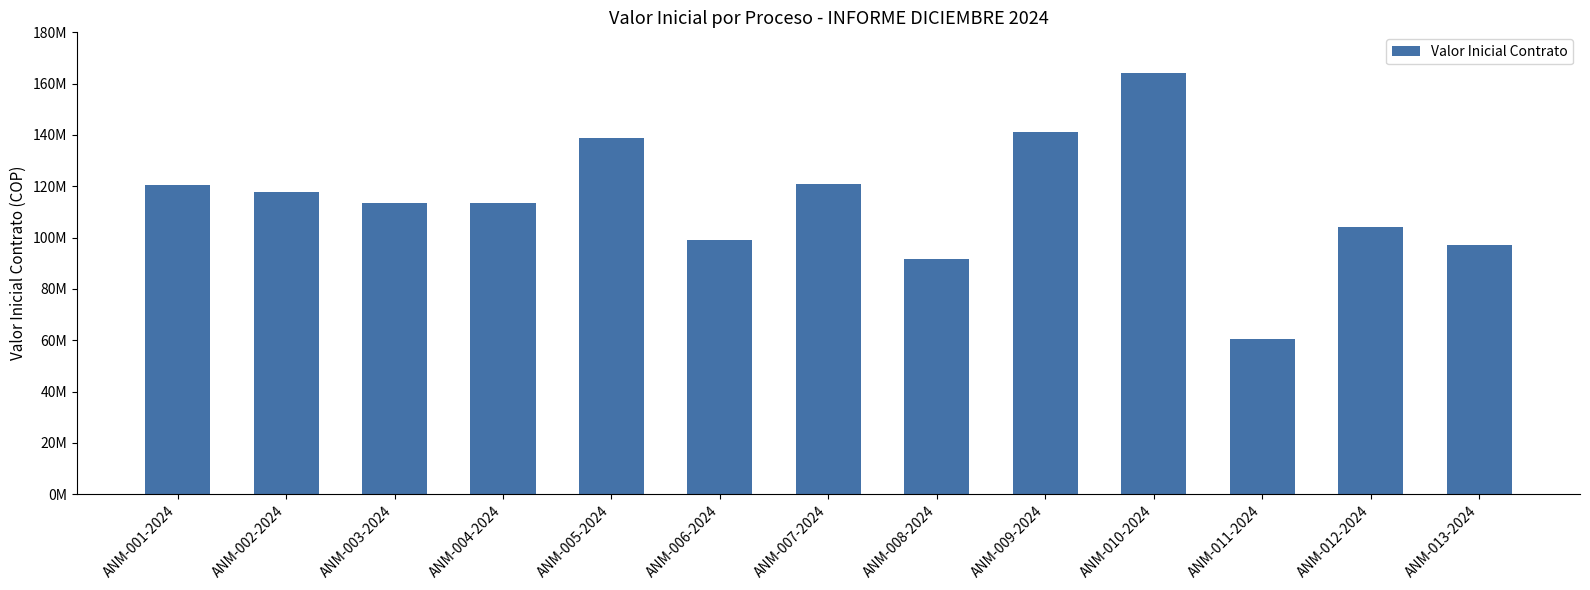

Where is the data nearest to the value 112383333?

ANM-003-2024